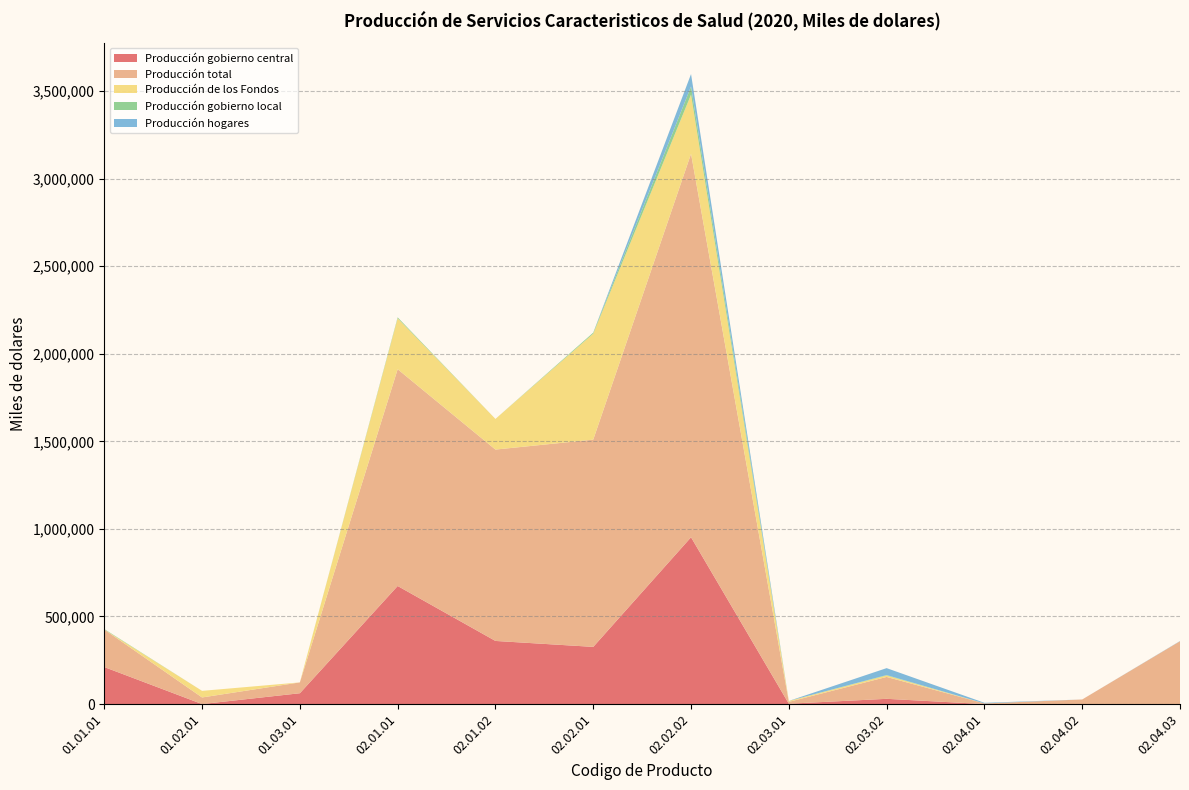

Reading right to left, extract all data points from this chart.

Producción gobierno central: 02.04.03=0	02.04.02=0	02.04.01=0	02.03.02=29887	02.03.01=2012	02.02.02=952458	02.02.01=326463	02.01.02=360419	02.01.01=674147	01.03.01=61819	01.02.01=0	01.01.01=211359
Producción total: 02.04.03=358712	02.04.02=26217	02.04.01=3585	02.03.02=124978	02.03.01=10555	02.02.02=2189481	02.02.01=1183362	02.01.02=1092697	02.01.01=1237759	01.03.01=61819	01.02.01=37688	01.01.01=214102
Producción de los Fondos: 02.04.03=0	02.04.02=0	02.04.01=0	02.03.02=8534	02.03.01=5240	02.02.02=337680	02.02.01=605170	02.01.02=174932	02.01.01=290966	01.03.01=0	01.02.01=37688	01.01.01=0
Producción gobierno local: 02.04.03=0	02.04.02=0	02.04.01=0	02.03.02=2245	02.03.01=35	02.02.02=46836	02.02.01=5854	02.01.02=0	02.01.01=5187	01.03.01=0	01.02.01=0	01.01.01=2743
Producción hogares: 02.04.03=1240	02.04.02=0	02.04.01=3585	02.03.02=39507	02.03.01=0	02.02.02=70714	02.02.01=0	02.01.02=0	02.01.01=0	01.03.01=0	01.02.01=0	01.01.01=0